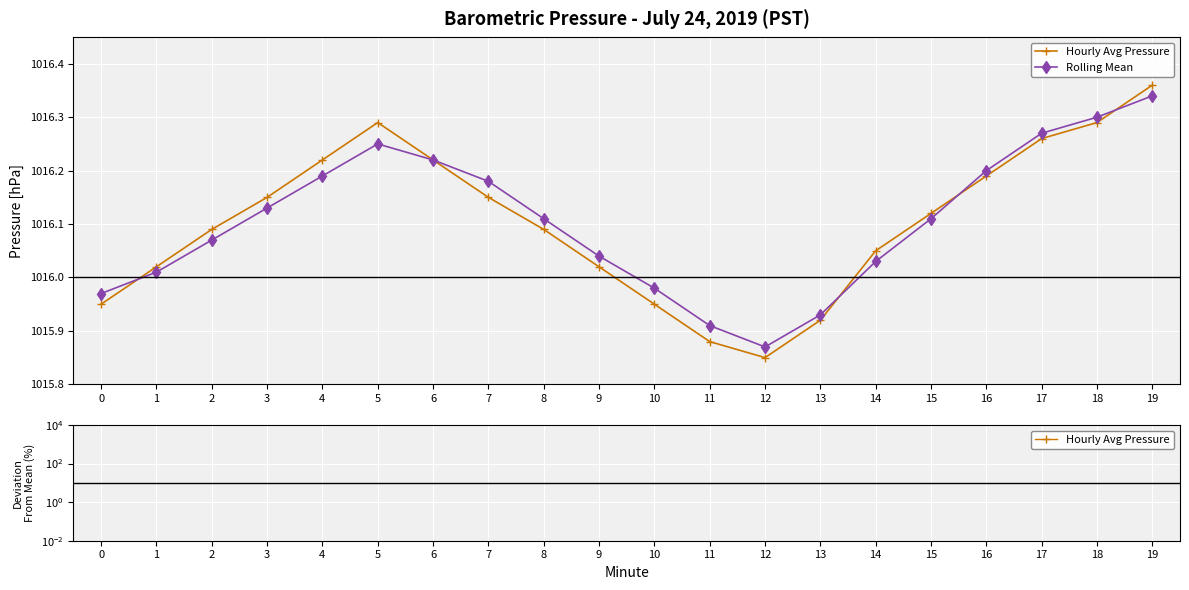

At which category does Hourly Avg Pressure reach its first local peak?

2